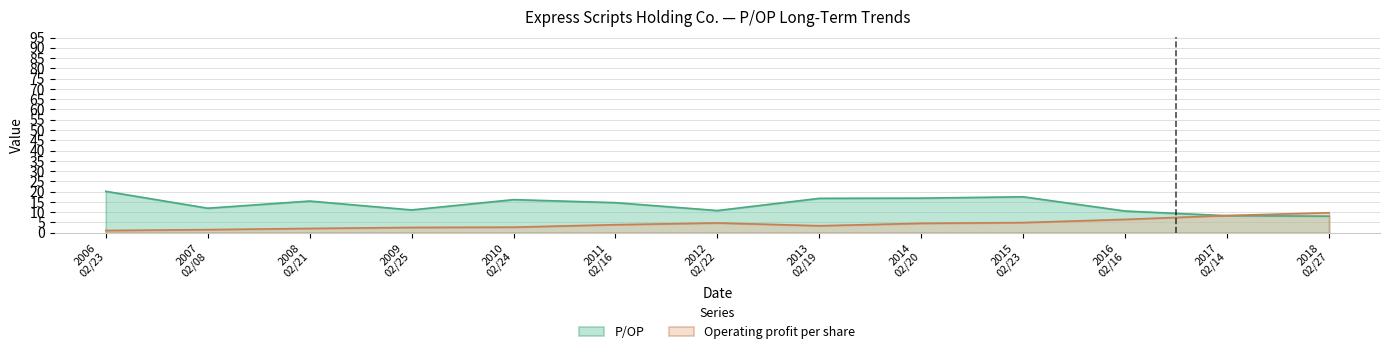

Reading left to right, what are all the values shown in this chart?

P/OP: 20.2	11.9	15.4	11.1	16.1	14.7	10.8	16.8	16.9	17.5	10.6	8.3	8.1
Operating profit per share: 1.1	1.5	2.1	2.6	2.7	3.9	4.8	3.4	4.6	5.0	6.5	8.4	9.7